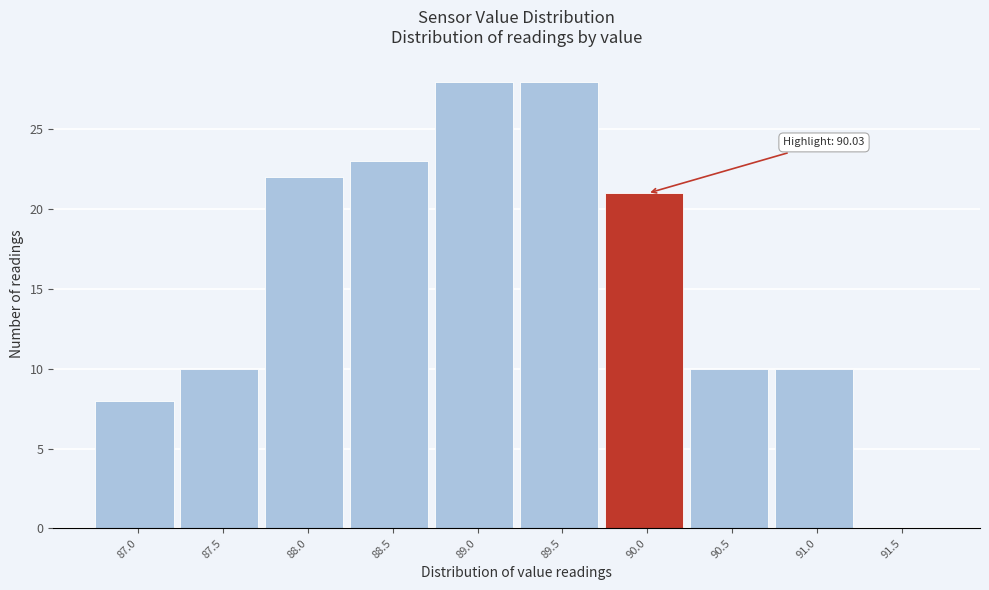

Reading right to left, transcribe all the data shown in this chart.

91.5=0	91.0=10	90.5=10	90.0=21	89.5=28	89.0=28	88.5=23	88.0=22	87.5=10	87.0=8